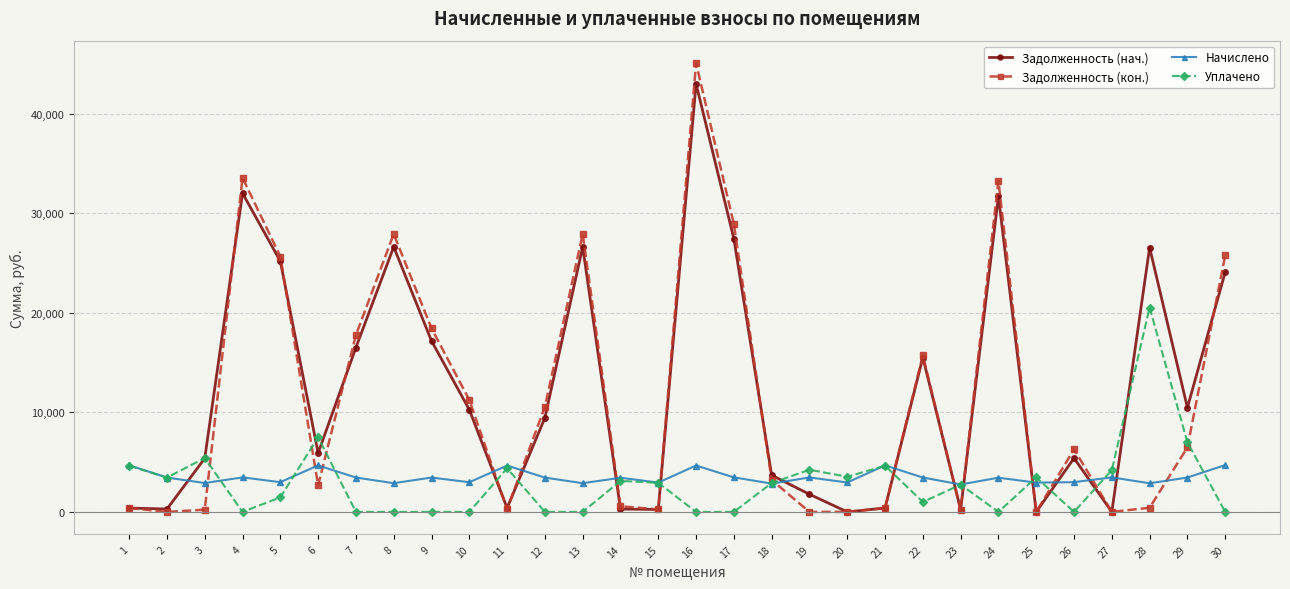

What is the sum of all Задолженность (нач.) values?

367138.2